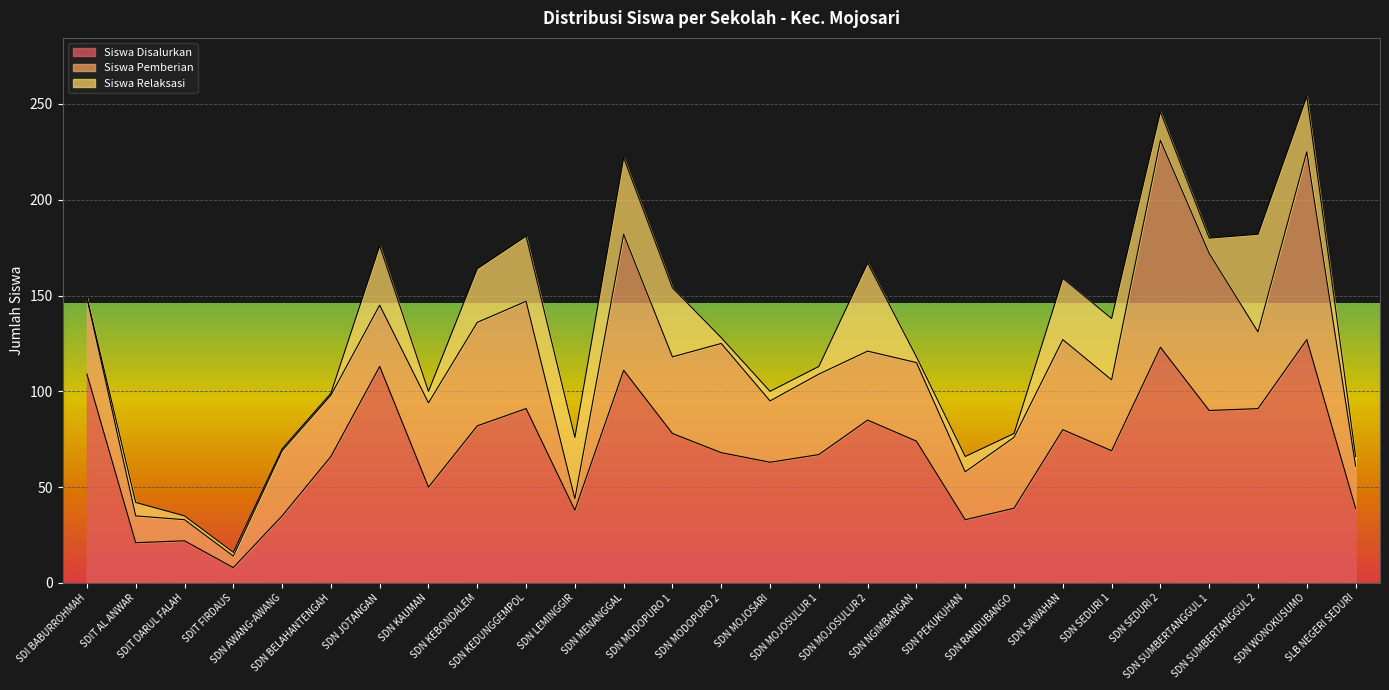

Between SDN BELAHANTENGAH and SDN MENANGGAL, which is larger?

SDN MENANGGAL